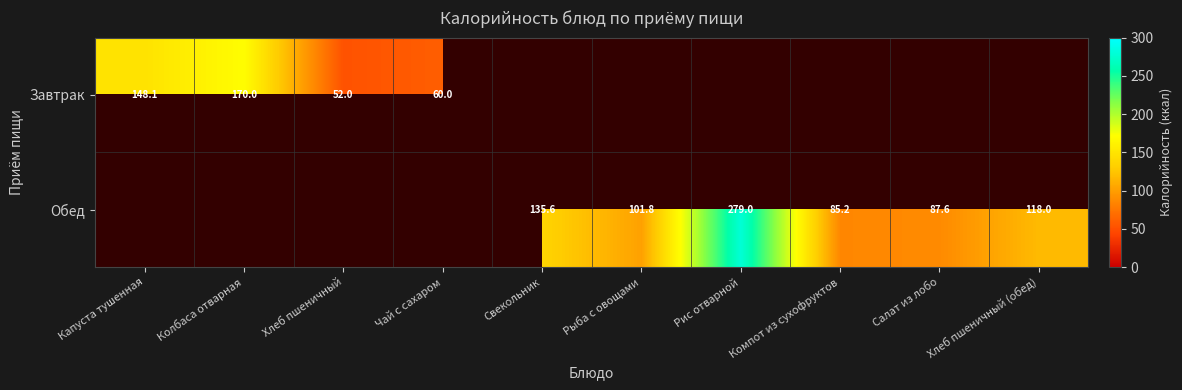

The Завтрак series shows 60.0 at Чай с сахаром. True or false?

True